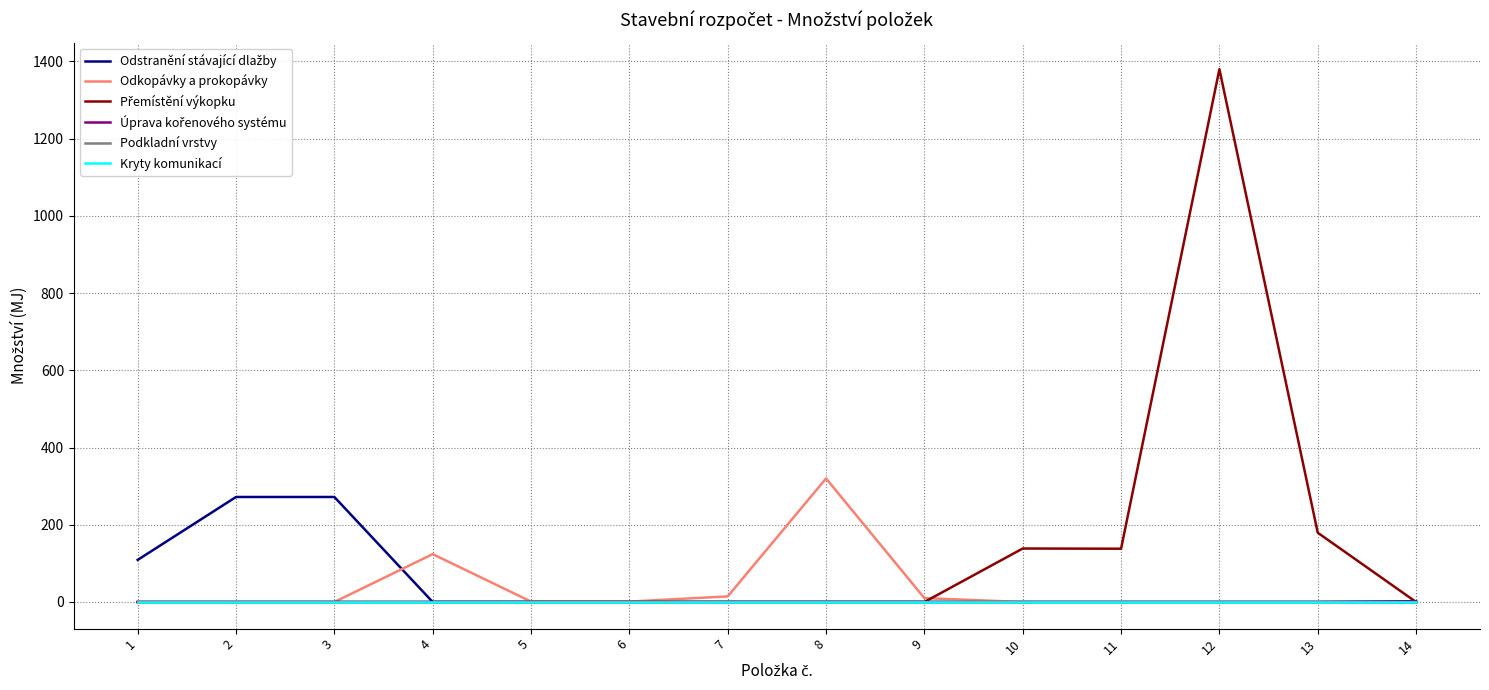

Does the chart have visible grid lines?

Yes